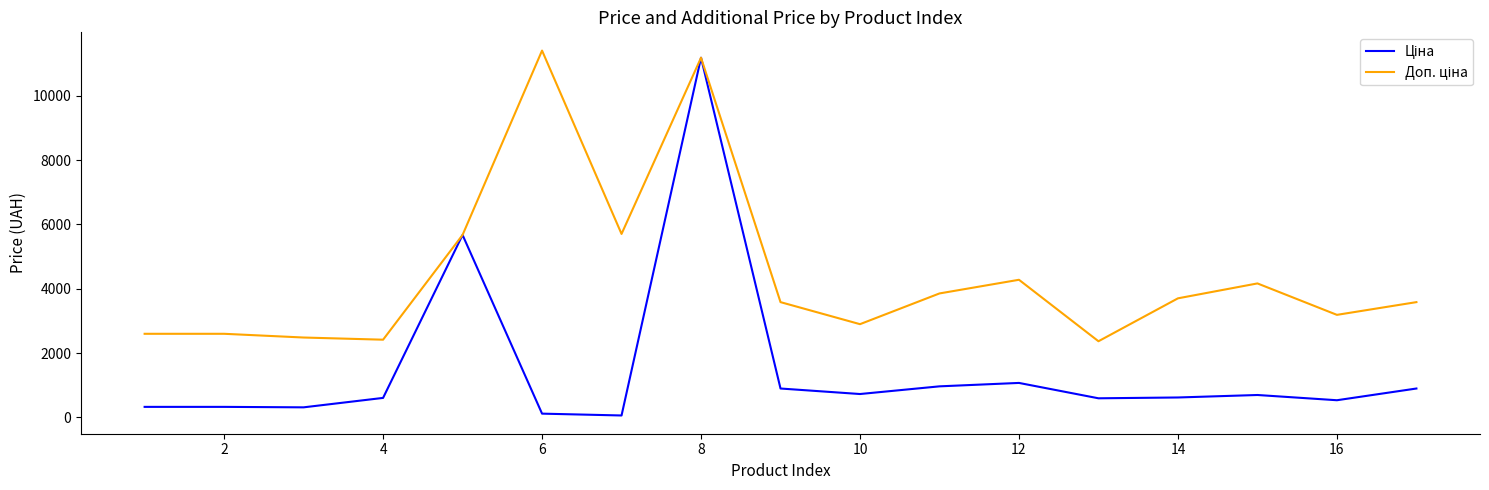

What is the maximum value shown in the chart?

11410.0